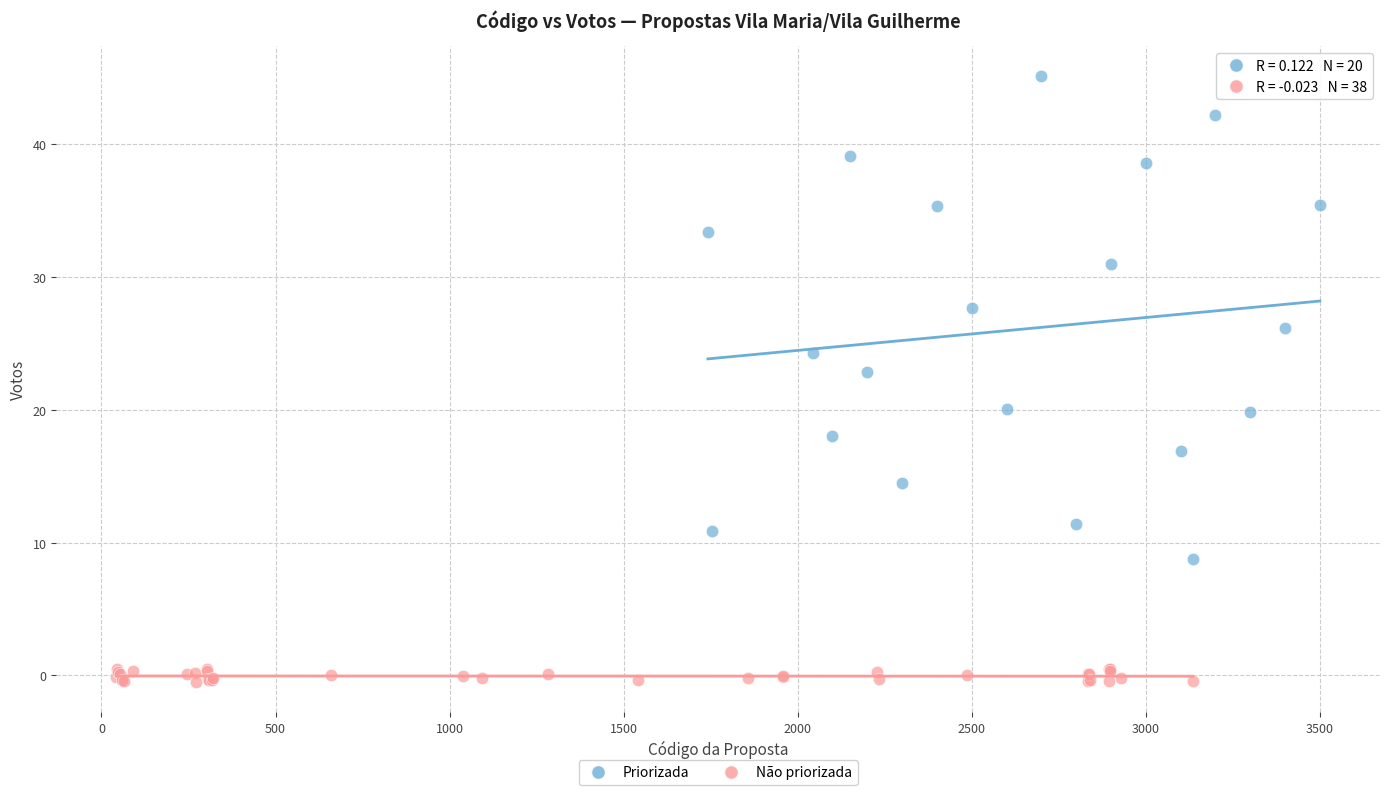

Which series has the widest spread of Y values?

Priorizada